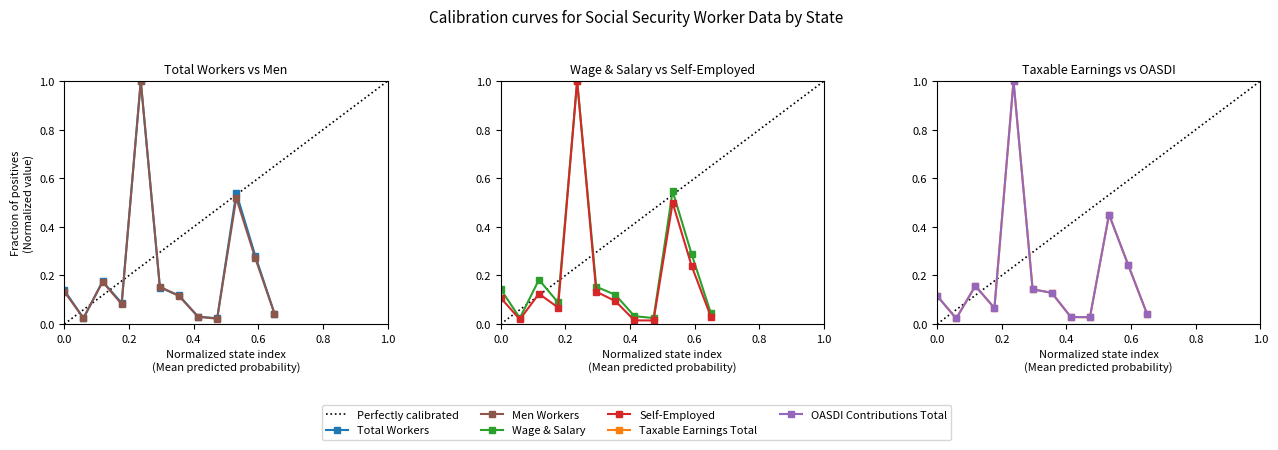

Reading left to right, what are all the values shown in this chart?

Total Workers: 0.1	0.0	0.2	0.1	1.0	0.2	0.1	0.0	0.0	0.5	0.3	0.0
Wage & Salary: 0.1	0.0	0.2	0.1	1.0	0.2	0.1	0.0	0.0	0.5	0.3	0.0
Self-Employed: 0.1	0.0	0.1	0.1	1.0	0.1	0.1	0.0	0.0	0.5	0.2	0.0
Taxable Earnings Total: 0.1	0.0	0.2	0.1	1.0	0.1	0.1	0.0	0.0	0.5	0.2	0.0
OASDI Contributions Total: 0.1	0.0	0.2	0.1	1.0	0.1	0.1	0.0	0.0	0.5	0.2	0.0
Men Workers: 0.1	0.0	0.2	0.1	1.0	0.2	0.1	0.0	0.0	0.5	0.3	0.0